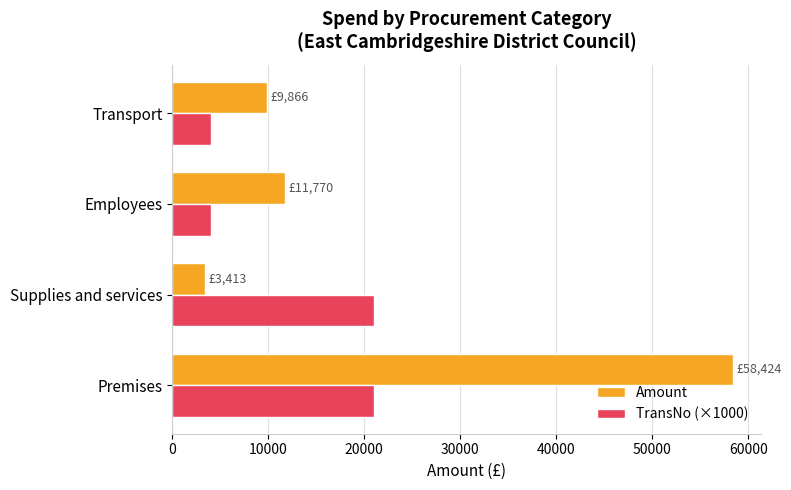

At which category is the sum across all series the highest?

Premises